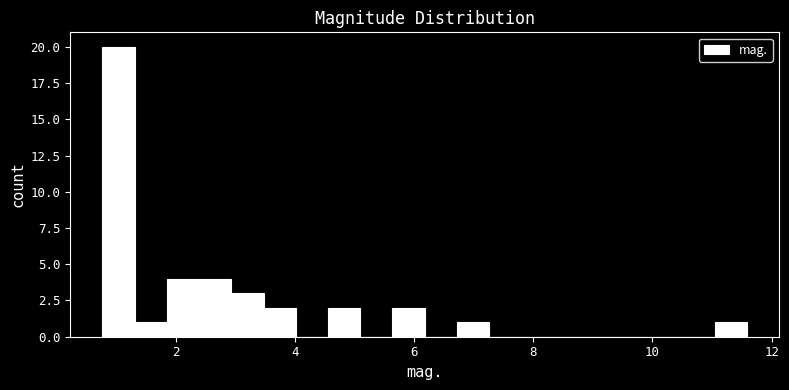

Around what value on the x-axis is the tallest bar? Give the approximate position of its centre, as read against the axis.

1.0